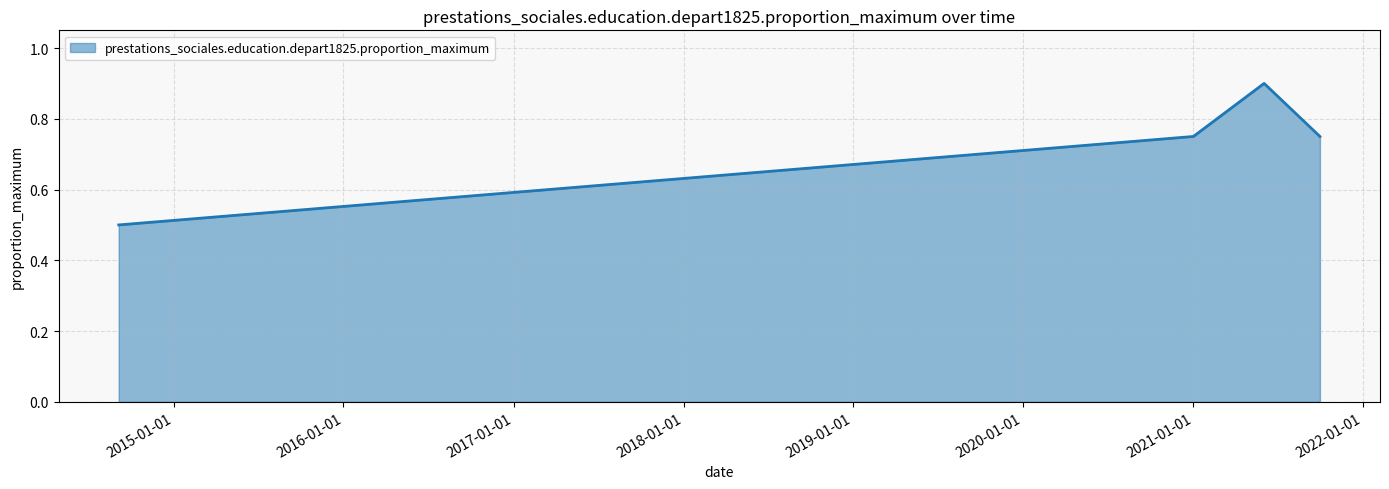

What is the average value?

0.7